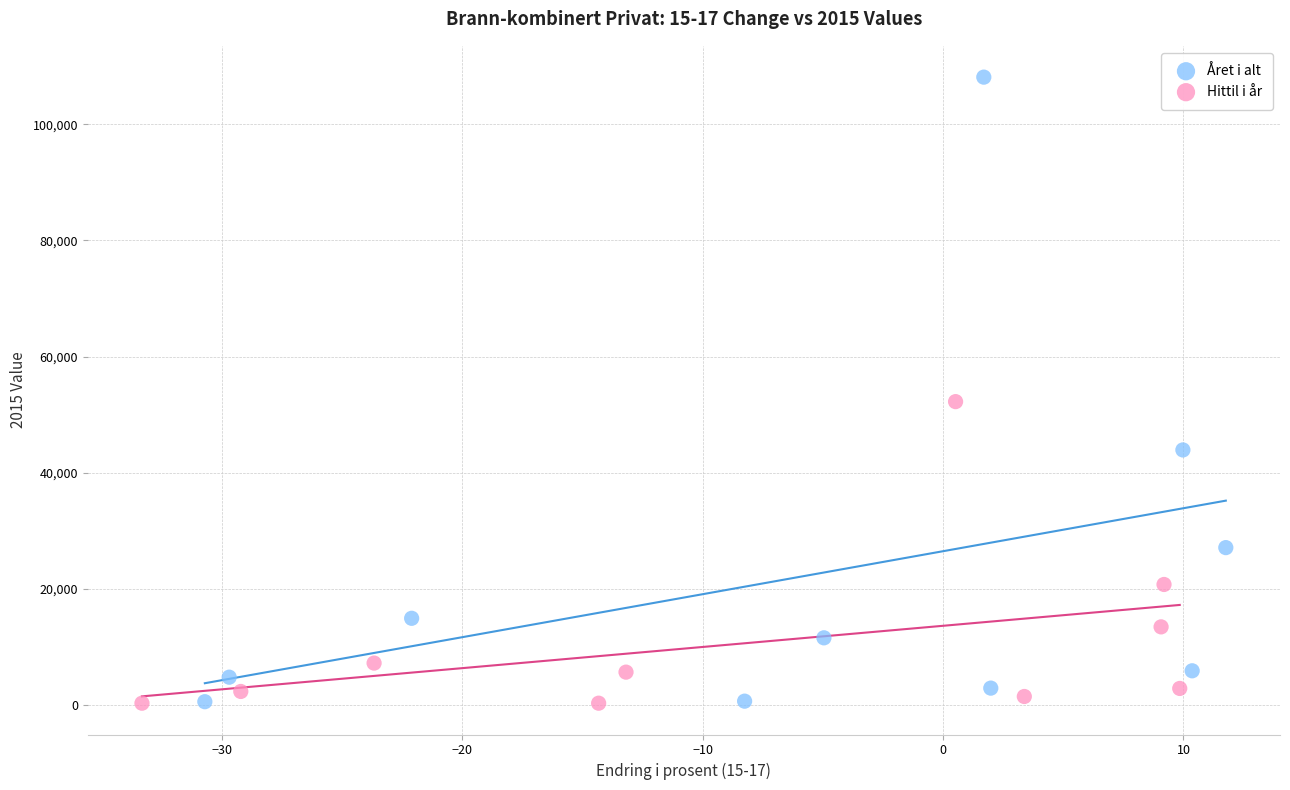

What are all the series names shown in the legend?

Året i alt, Hittil i år